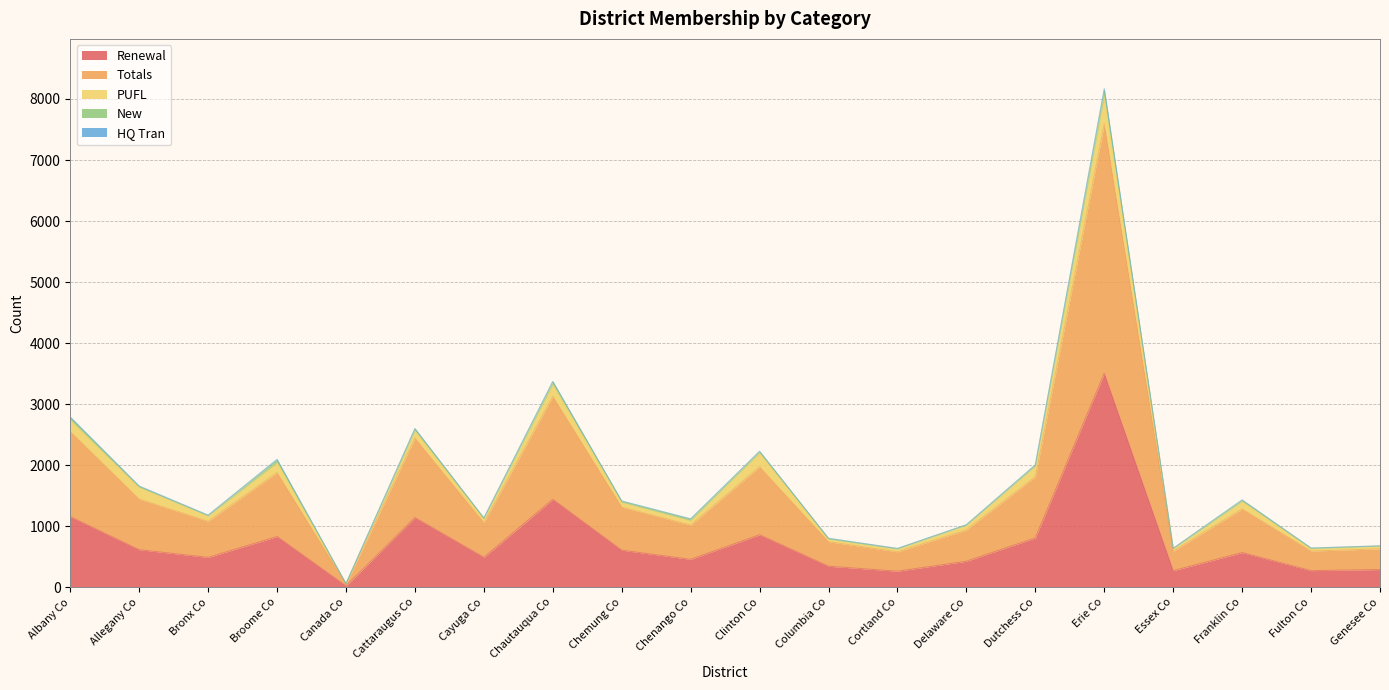

What is the value of the Totals point at the 19th from the left?

321